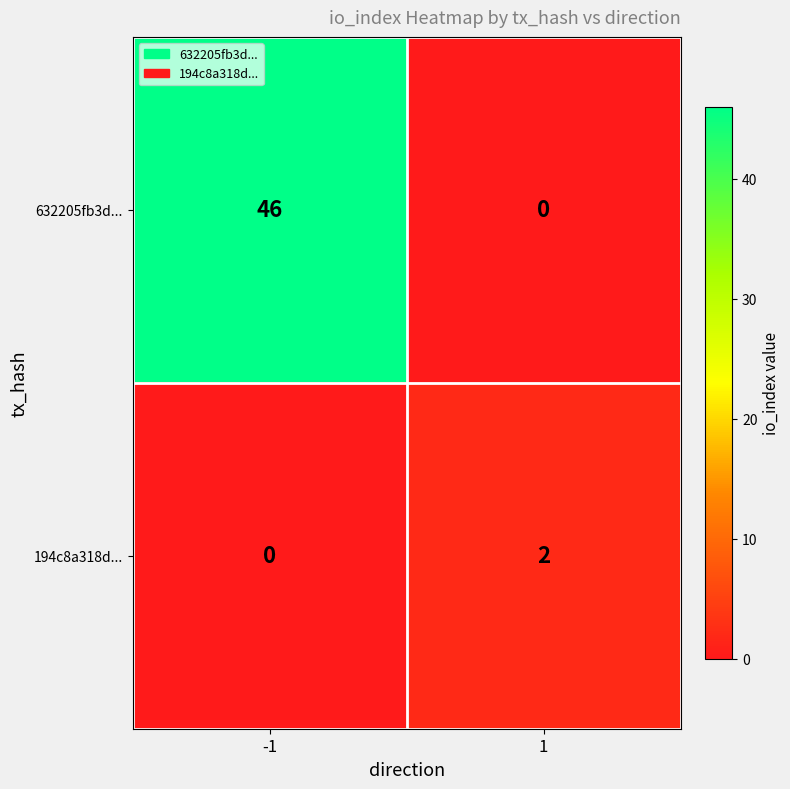

Which series has the widest spread of values?

632205fb3d...